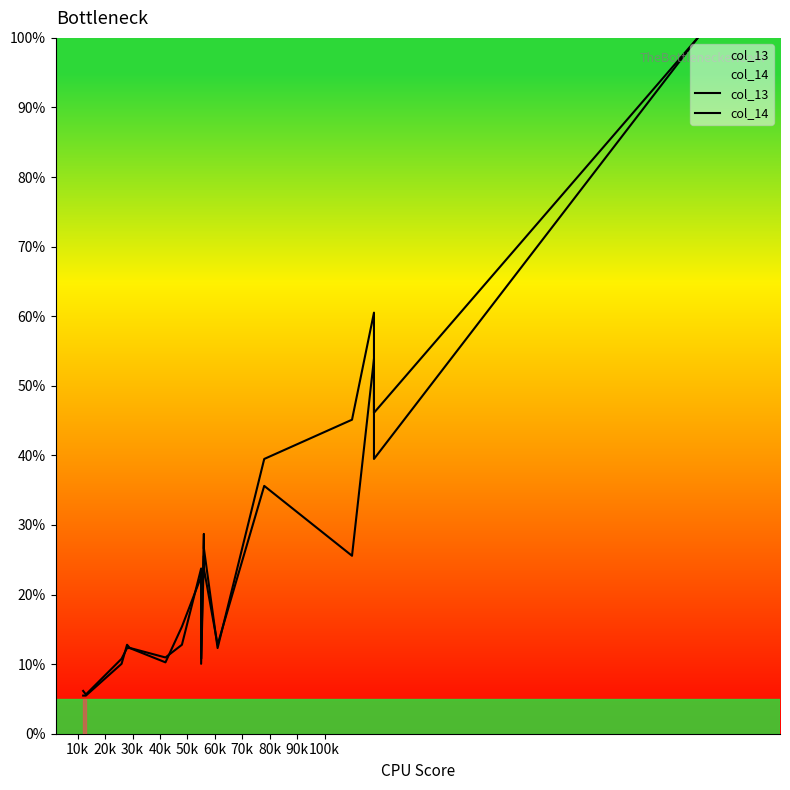

What is the value of the col_14 point at the 5th from the left?

12.3